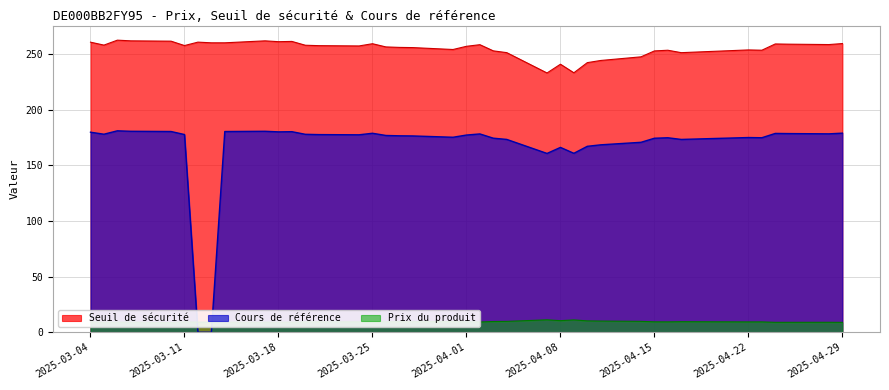

Count the number of data series in this chart.

3